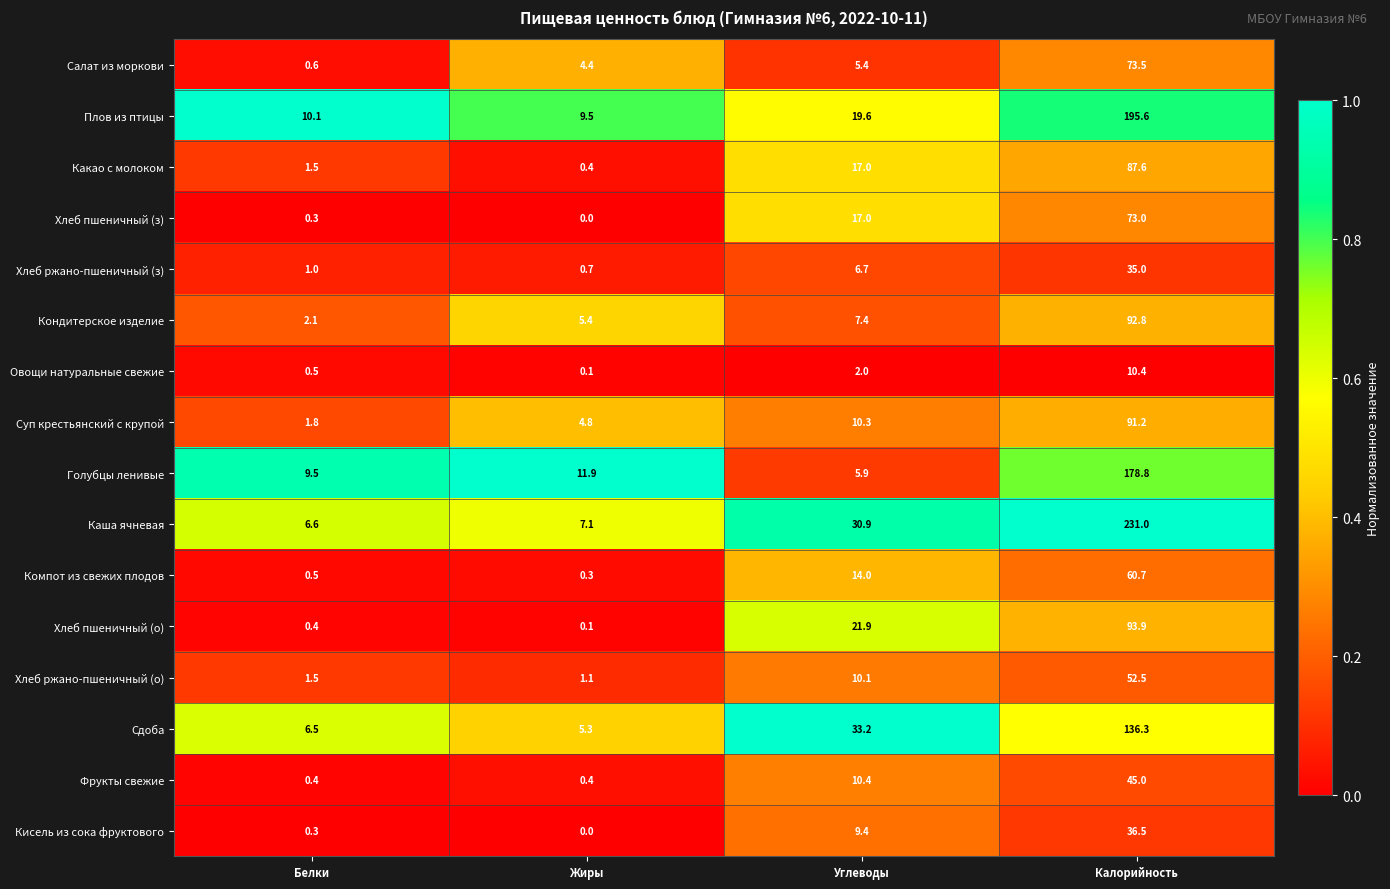

Count the number of data series in this chart.

16